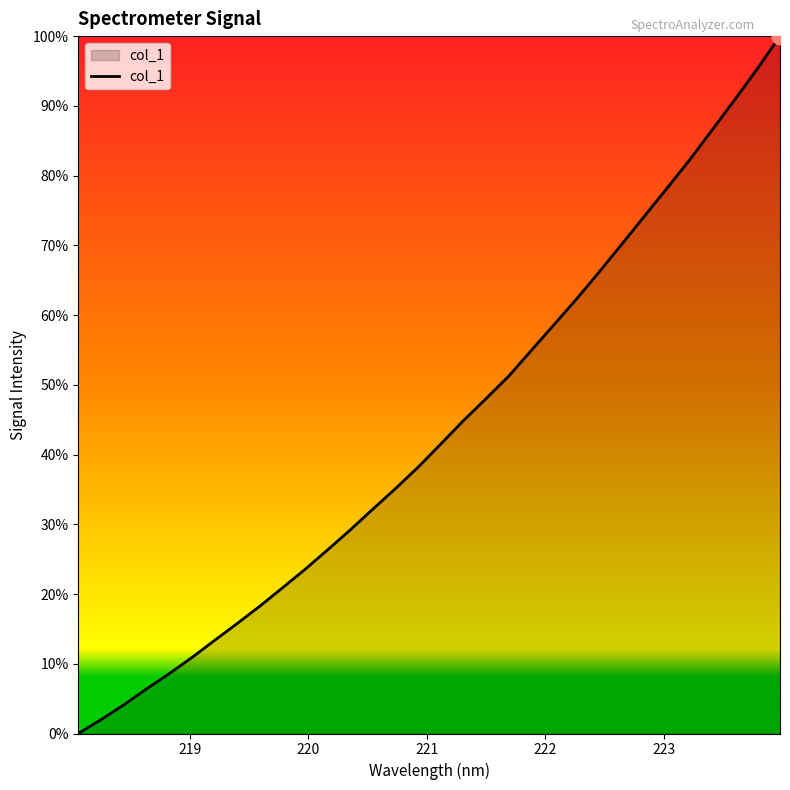

How many lines are shown in the chart?

1